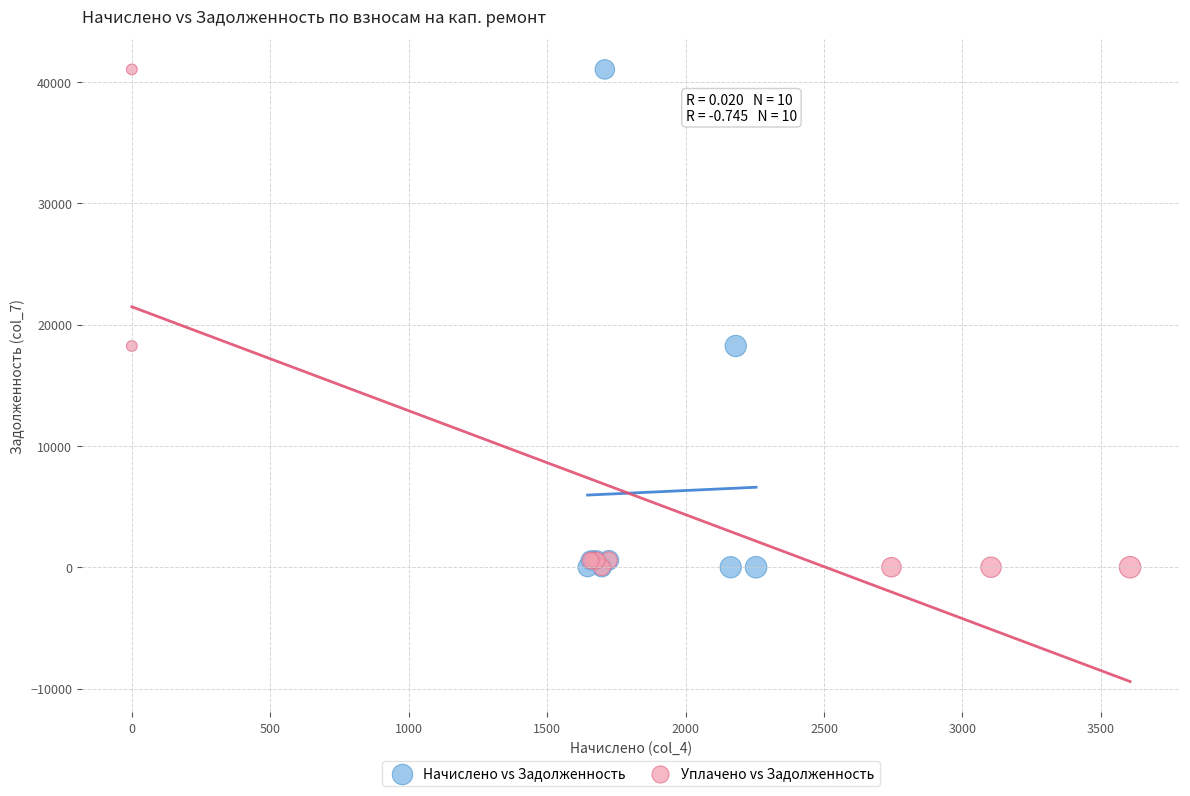

What are all the series names shown in the legend?

Начислено vs Задолженность, Уплачено vs Задолженность